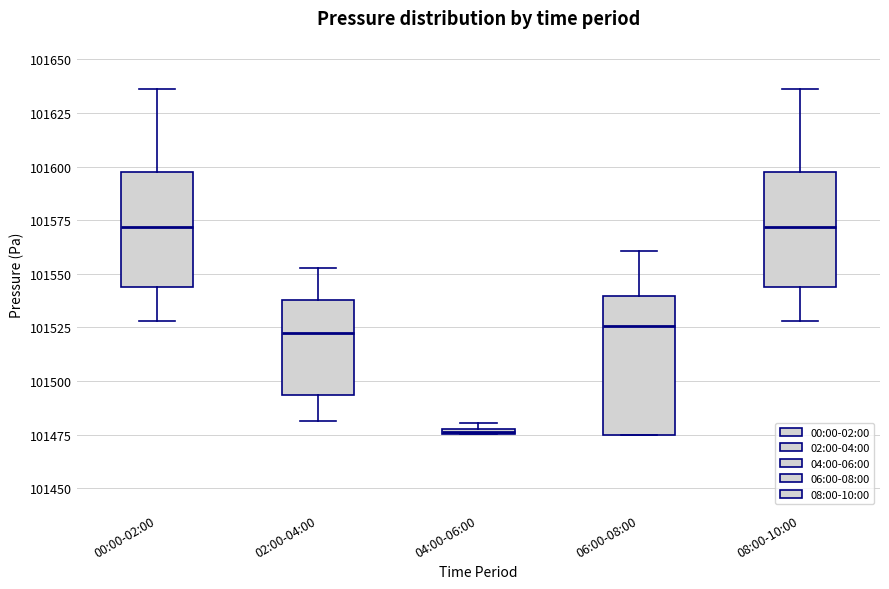

Where does the lower whisker of the box for 00:00-02:00 end on the y-axis? The values are not printed on the chart, so give them approximately, as read against the axis.

101530